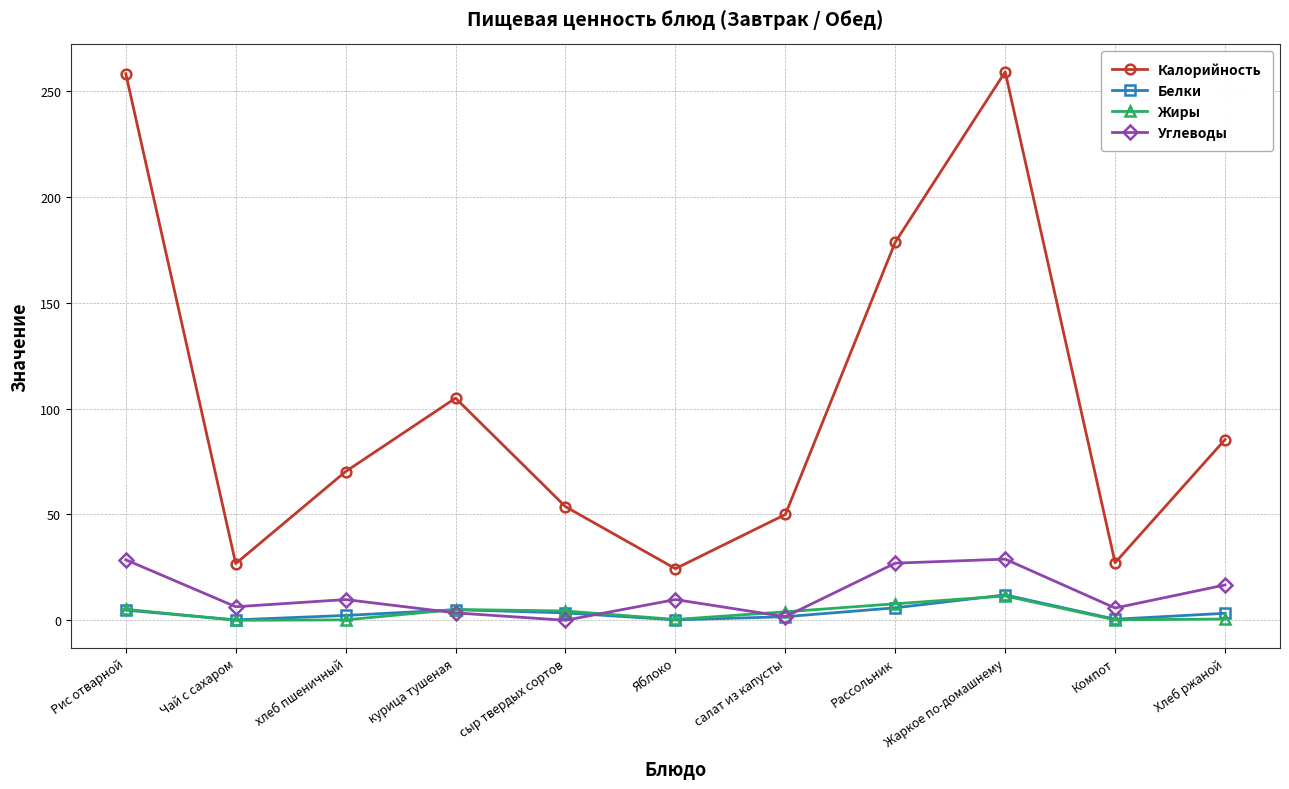

What is the approximate value of Жиры at Жаркое по-домашнему?

11.5